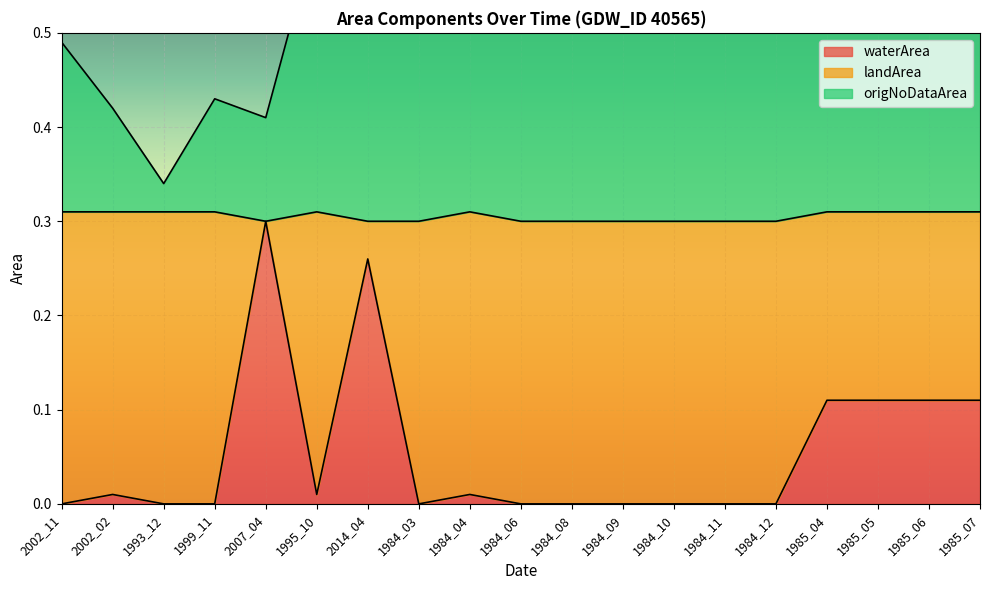

True or false: origNoDataArea and waterArea intersect in this chart.

False